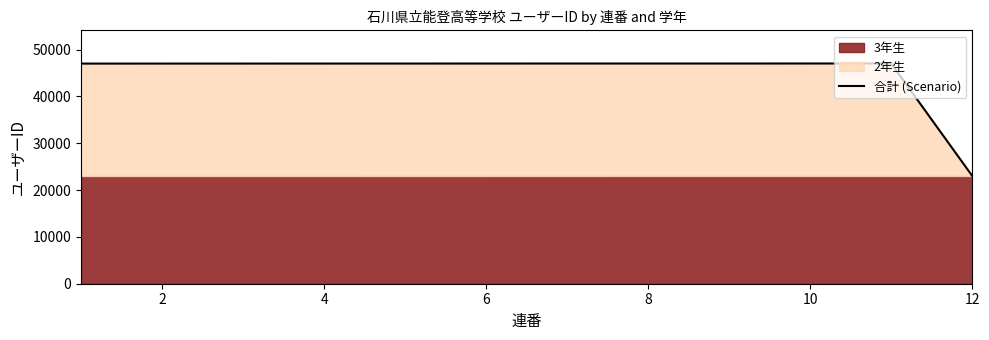

Reading left to right, list all the values displayed in this chart.

47002	47004	47006	47008	47010	47012	47014	47016	47018	47020	47022	23012